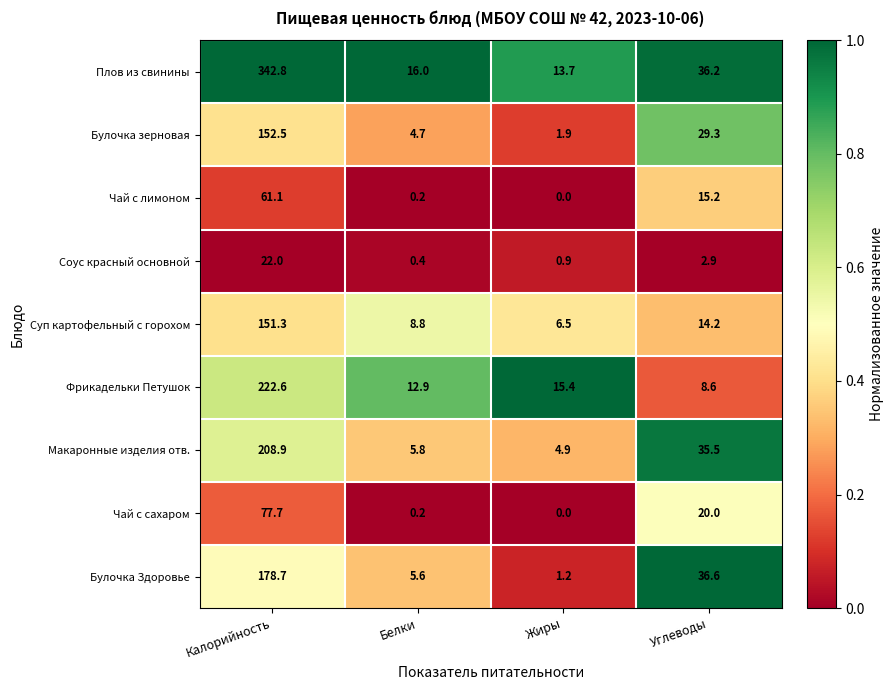

Is it true that Соус красный основной equals 2.9 at Углеводы?

True